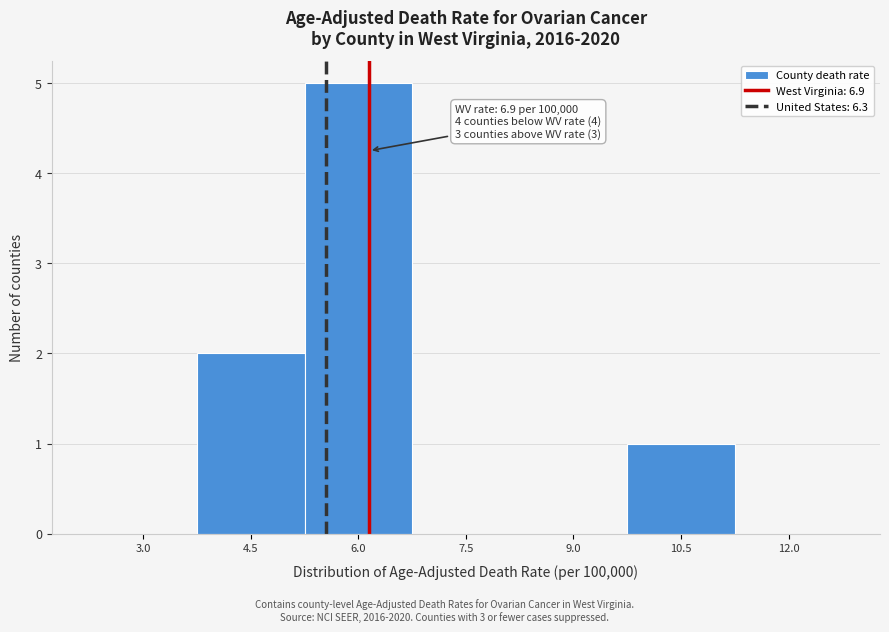

Reading left to right, what are all the values shown in this chart?

3.0=0	4.5=2	6.0=5	7.5=0	9.0=0	10.5=1	12.0=0